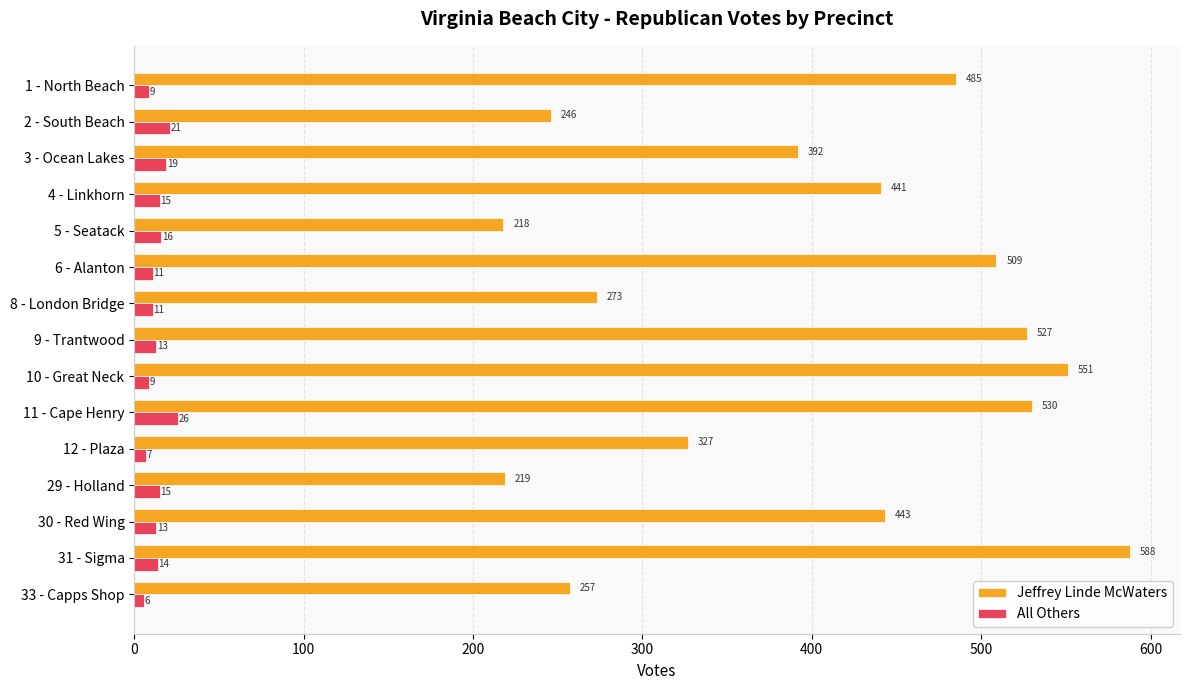

What is the maximum value shown in the chart?

588